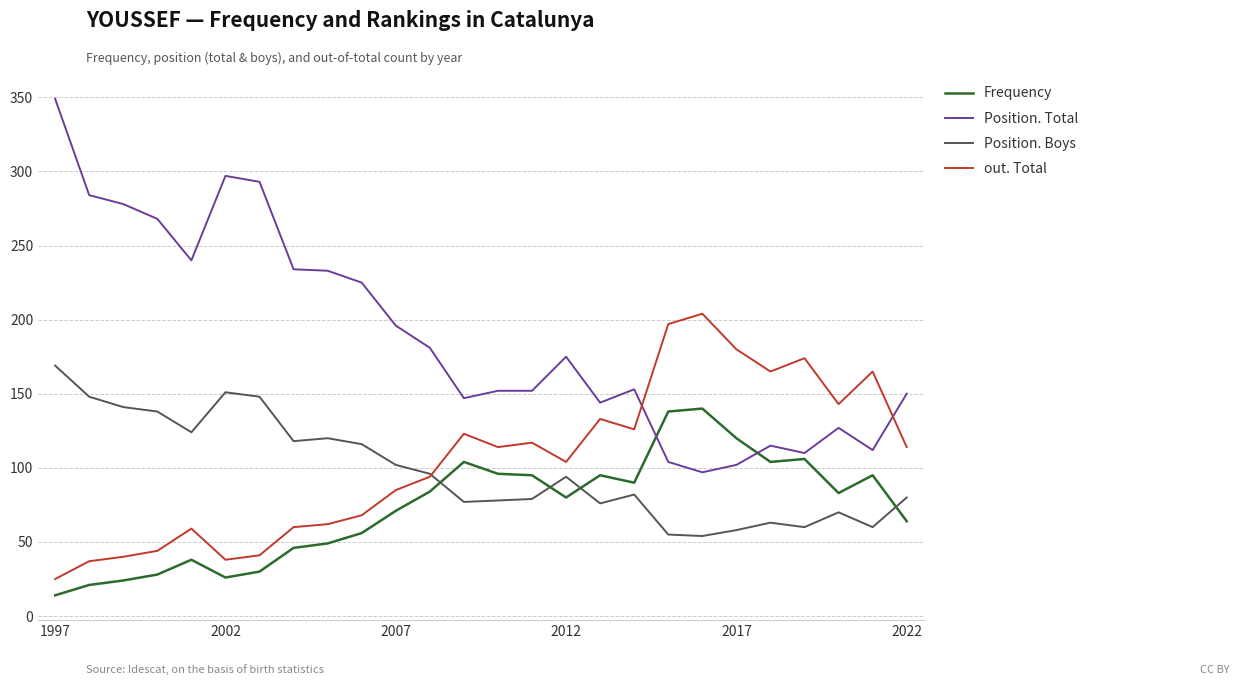

What is the smallest value displayed?

14